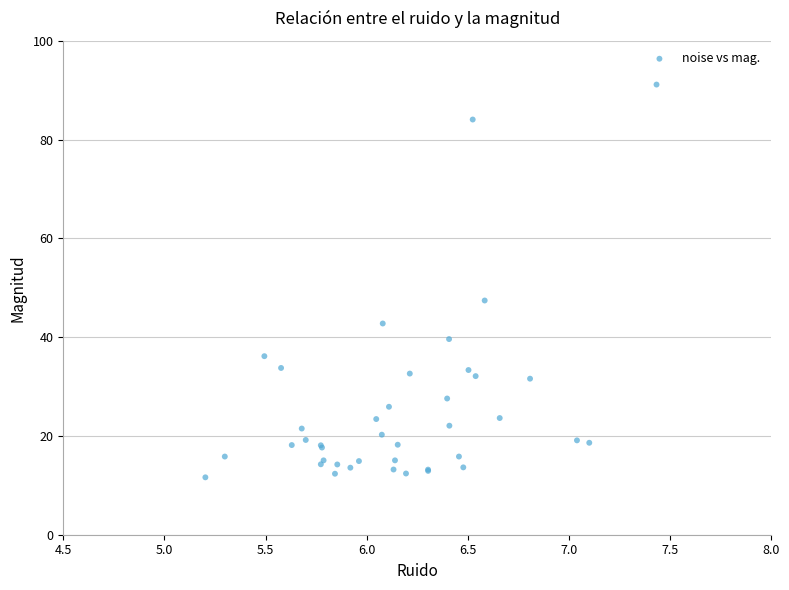

What Y value in the scatter plot is closest to 51?

47.4